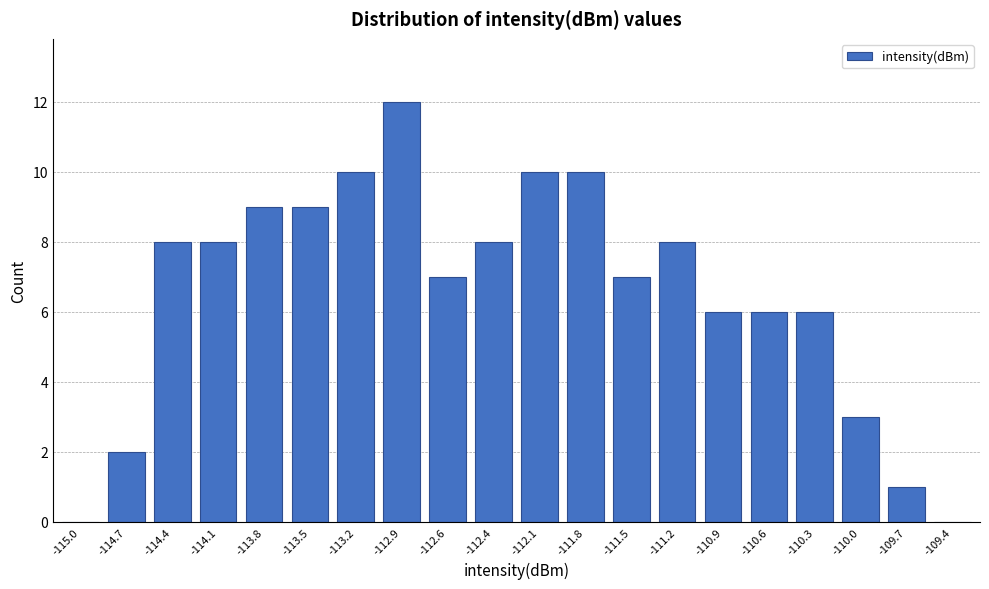

Reading left to right, what are all the values shown in this chart?

-115.0=0	-114.7=2	-114.4=8	-114.1=8	-113.8=9	-113.5=9	-113.2=10	-112.9=12	-112.6=7	-112.4=8	-112.1=10	-111.8=10	-111.5=7	-111.2=8	-110.9=6	-110.6=6	-110.3=6	-110.0=3	-109.7=1	-109.4=0